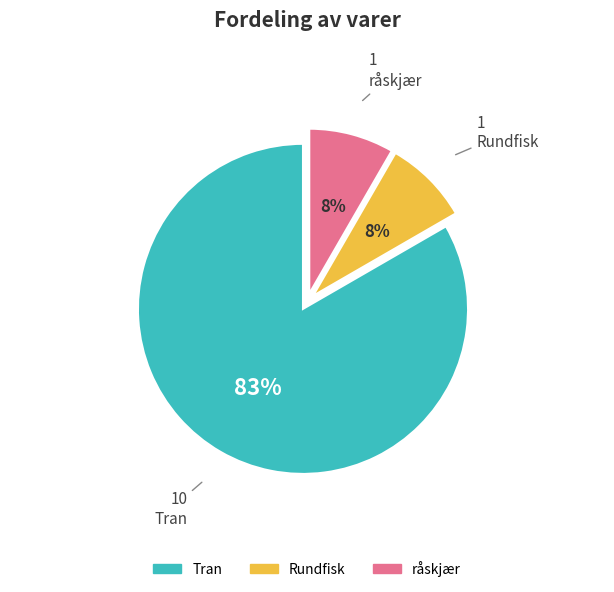

How many slices are in this pie chart?

3